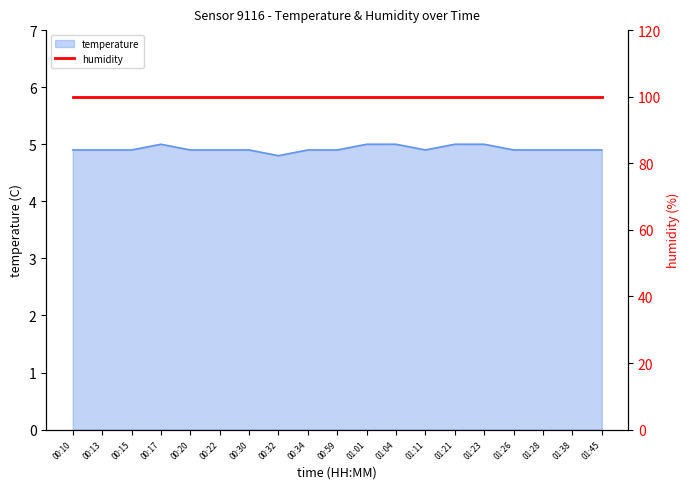

How many points are higher than both their immediate neighbors (excluding endpoints)?

1